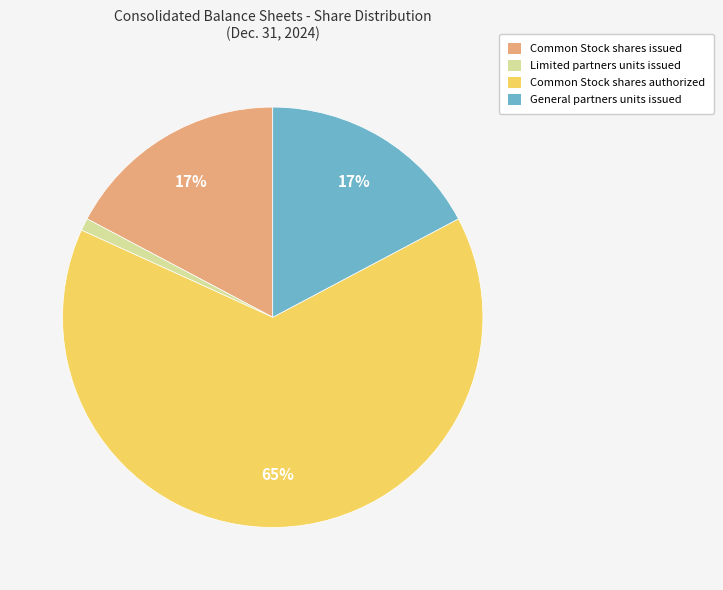

How many segments does this pie chart have?

4